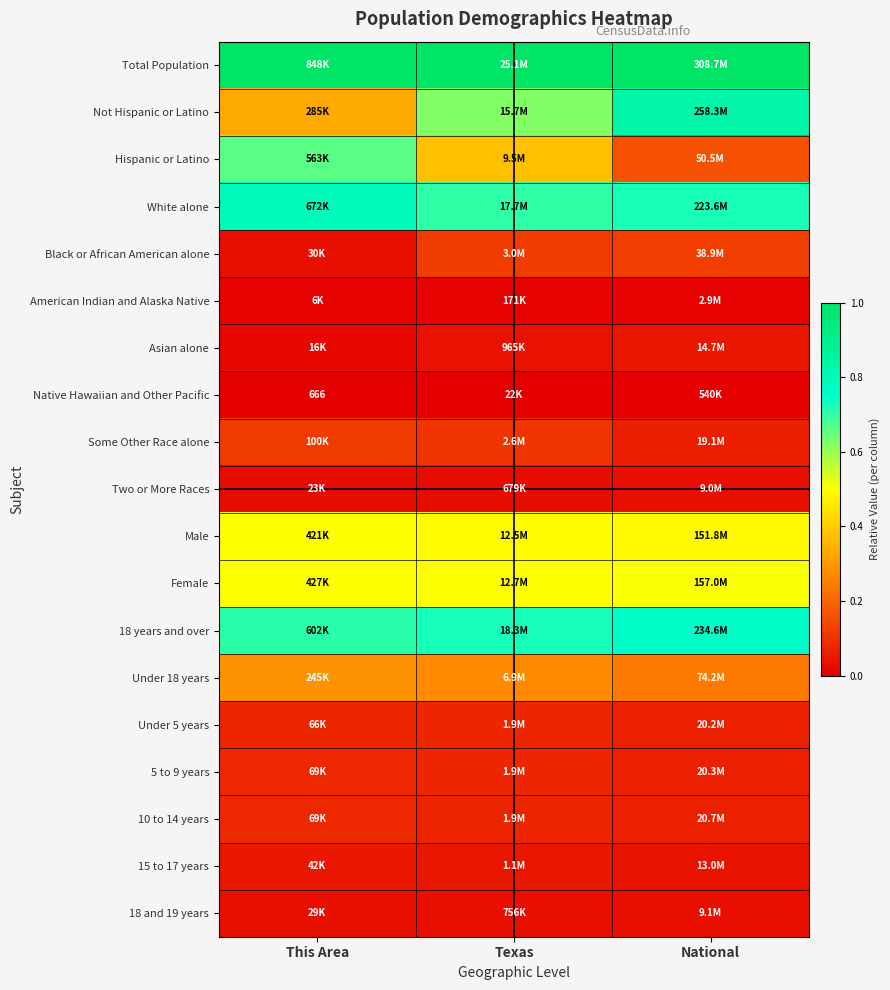

Which series has the largest total across all categories?

Total Population